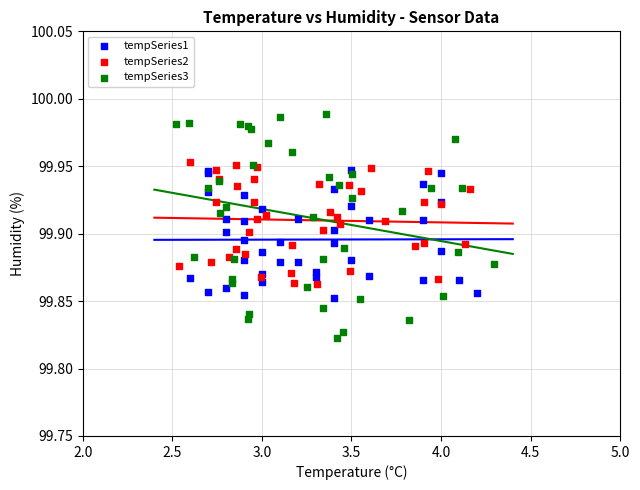

Which series has the widest spread of Y values?

tempSeries3